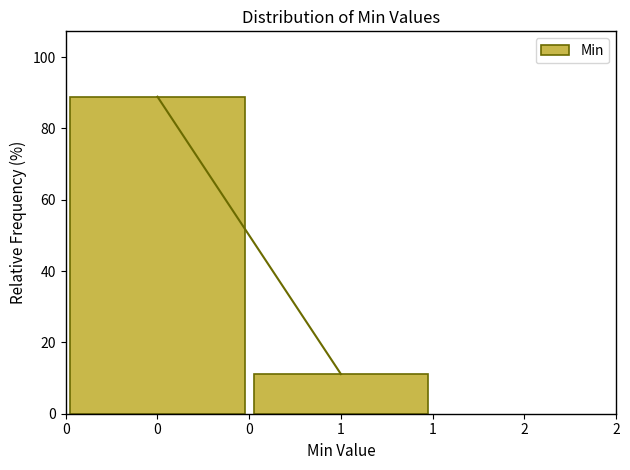

Reading right to left, transcribe all the data shown in this chart.

11.1	88.9